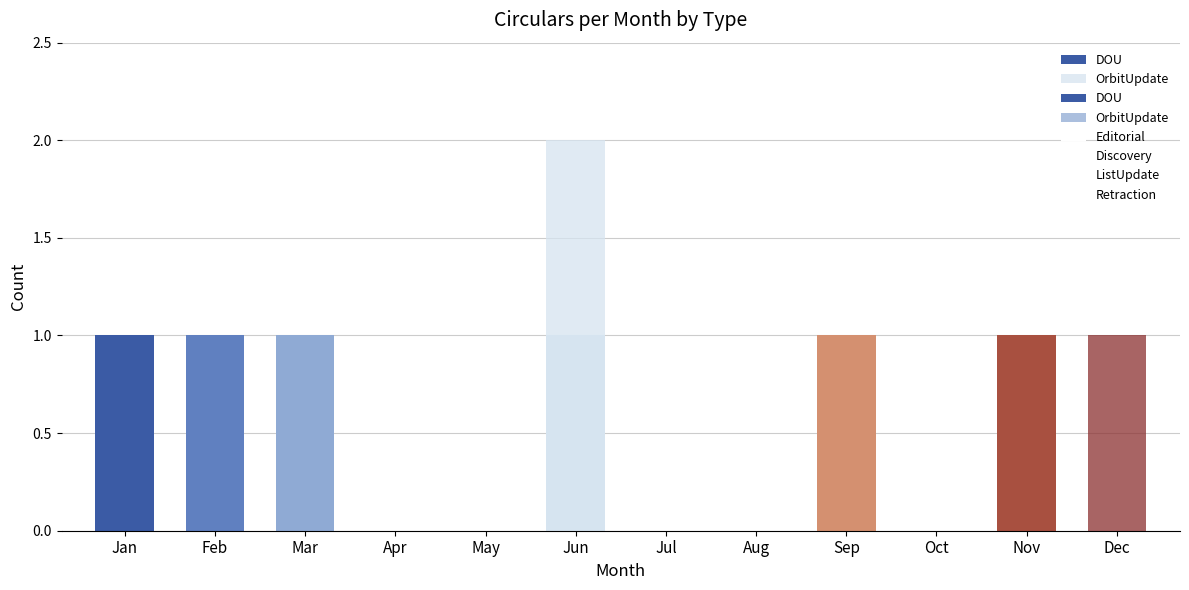

What is the total value across all series at Jan?

1